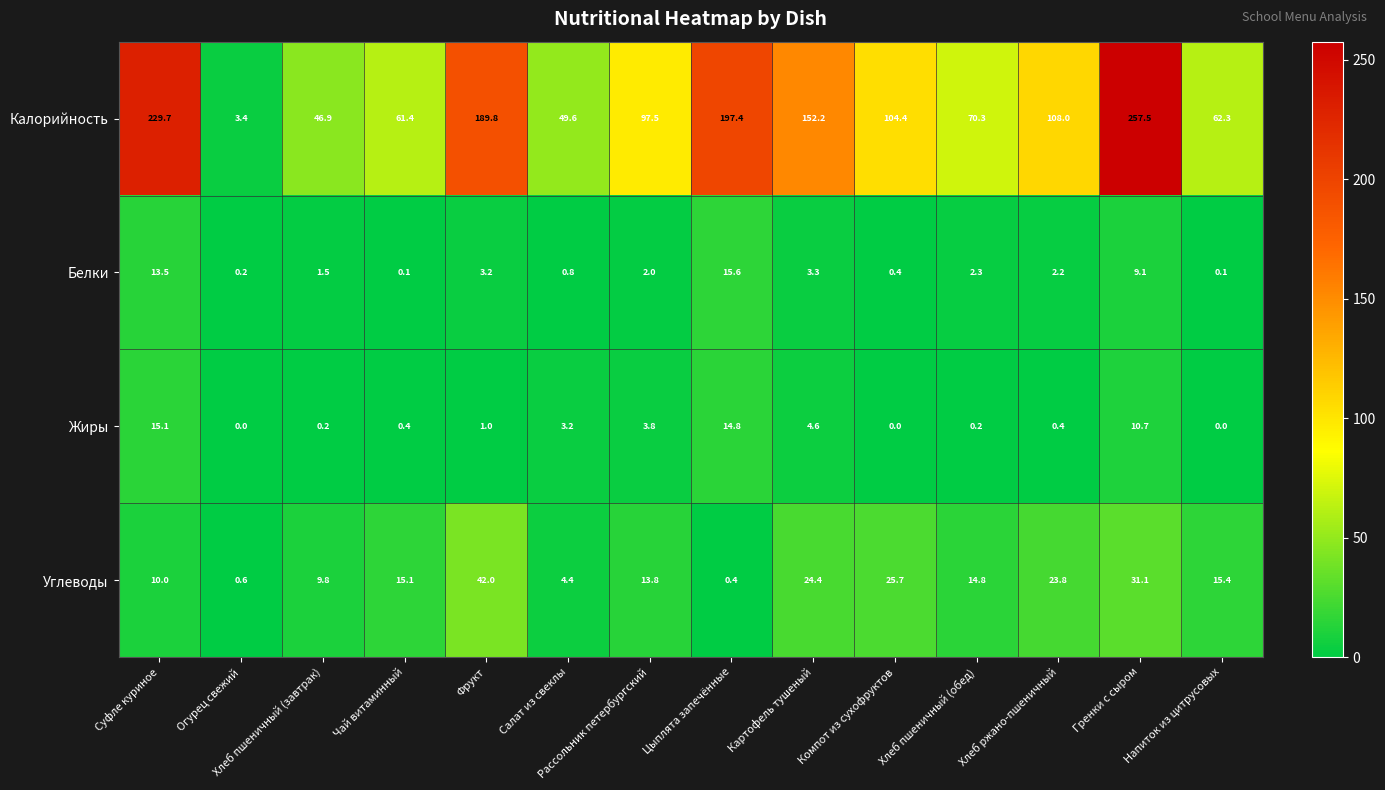

Where does the Белки series first go above 2?

Суфле куриное